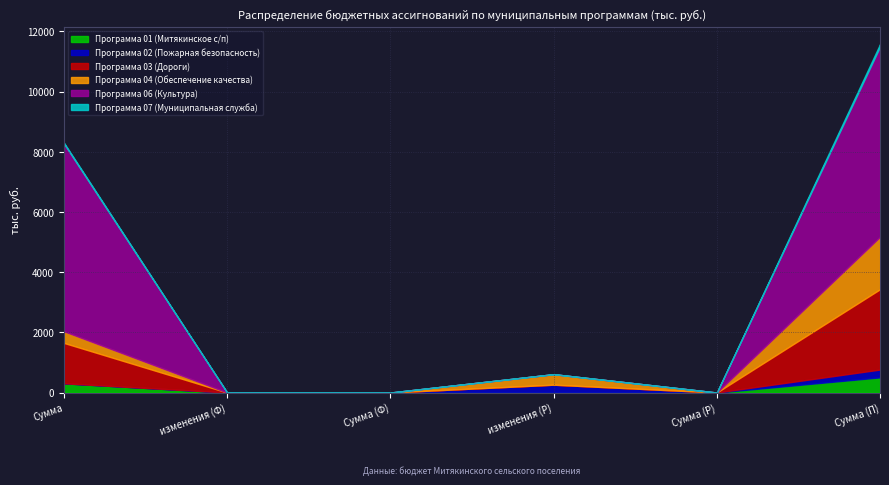

What are all the series names shown in the legend?

Программа 01 (Митякинское с/п), Программа 02 (Пожарная безопасность), Программа 03 (Дороги), Программа 04 (Обеспечение качества), Программа 06 (Культура), Программа 07 (Муниципальная служба)